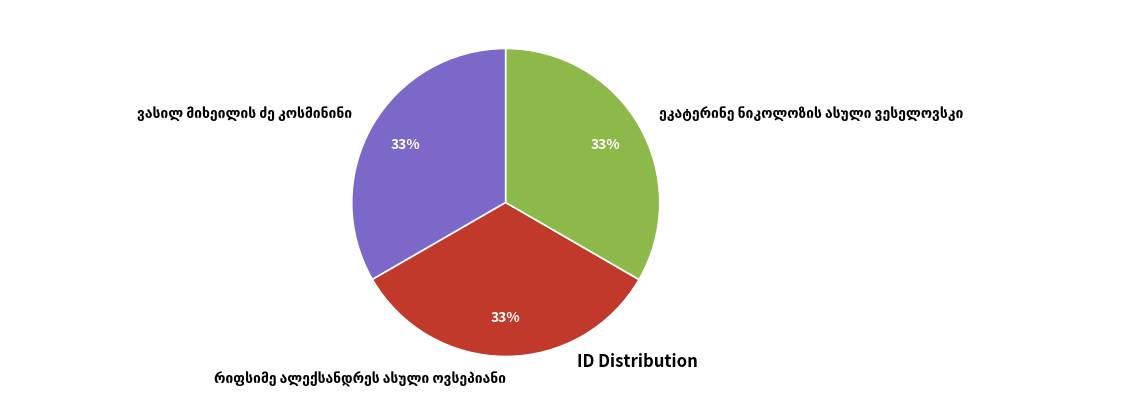

Is there a majority slice in this chart?

No